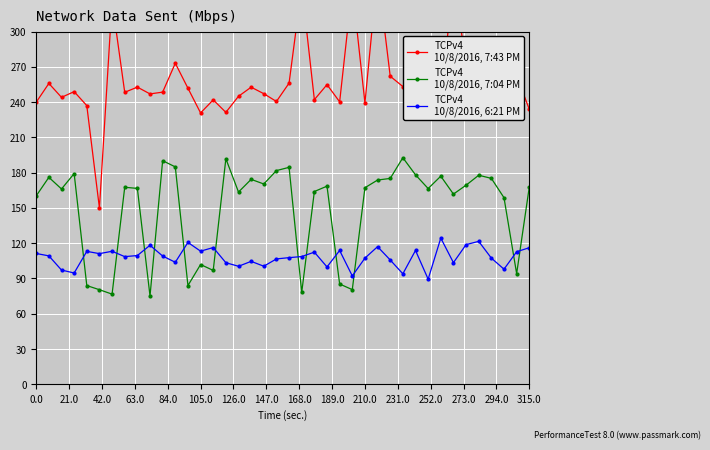

True or false: Value (Registered manager in post) and Value (NHS.UK users rating) intersect in this chart.

False